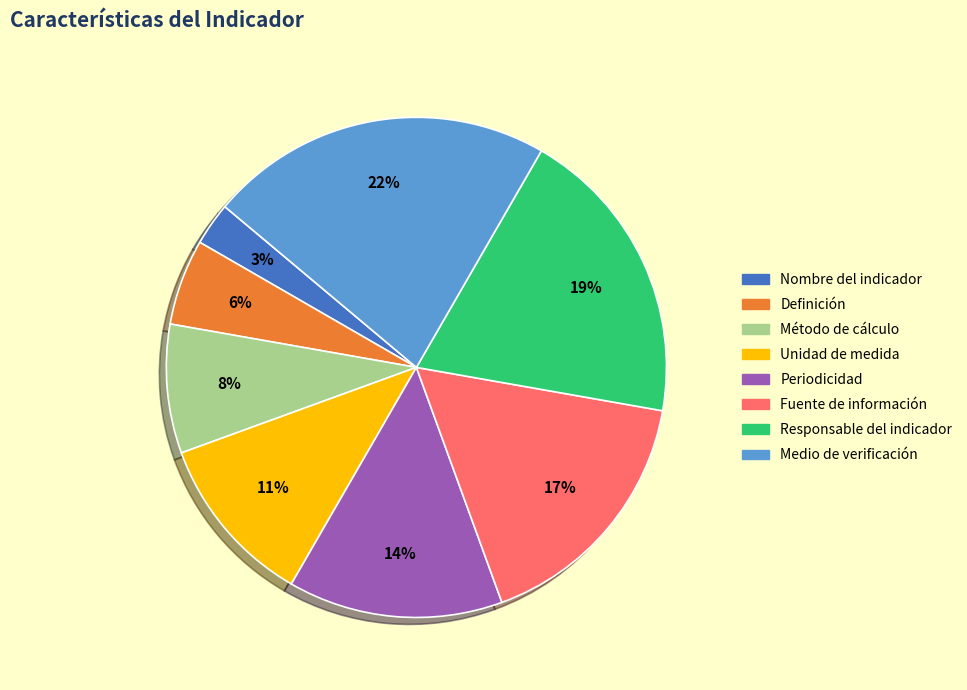

Does Fuente de información account for over 50% of the chart?

No